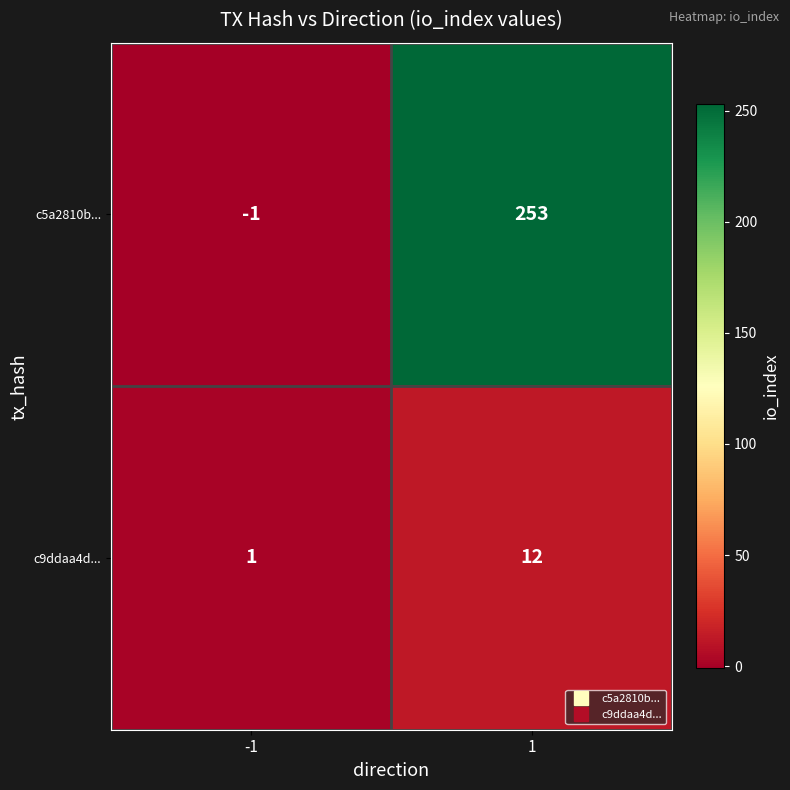

Which label corresponds to the smallest value in the chart?

-1